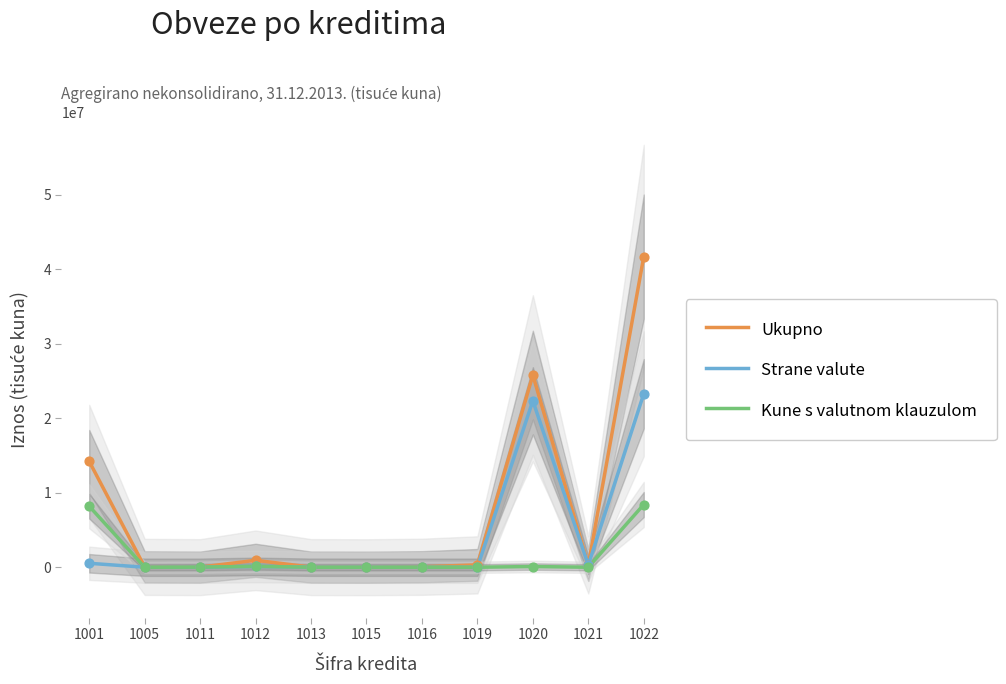

At which category is the sum across all series the highest?

1022